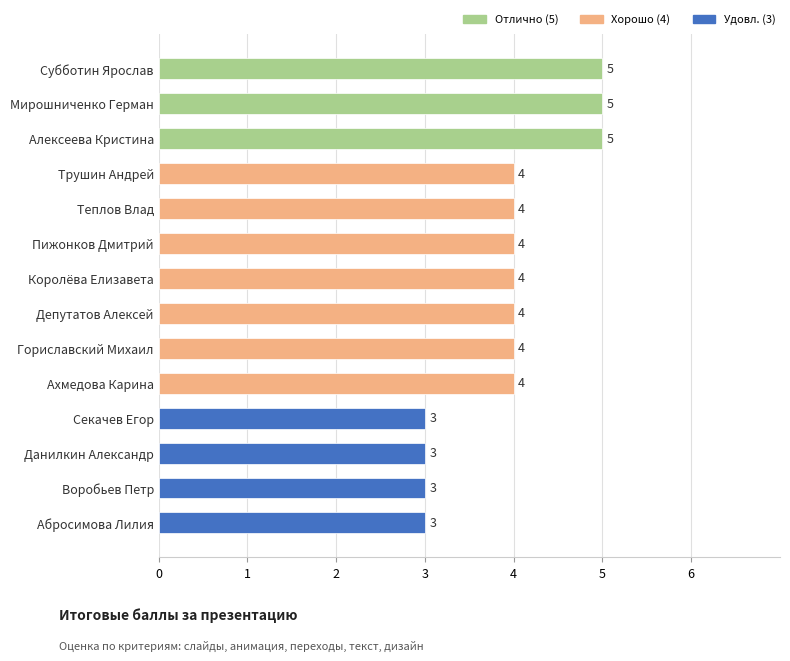

How many values are between 3 and 4?

11